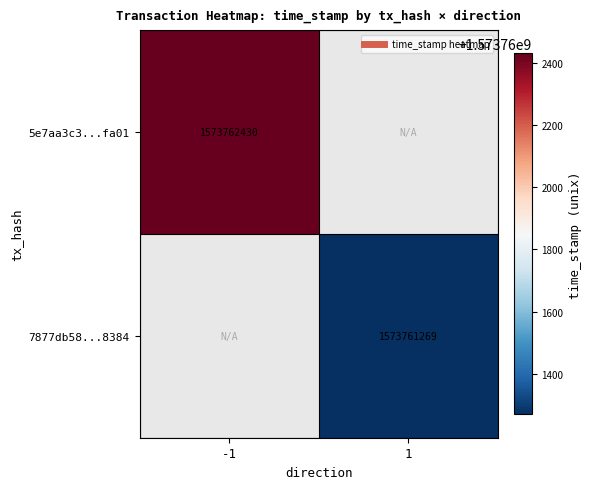

What is the sum of all 7877db58222d688a2e73c89d4b5a29d79be0384 values?

1573761269